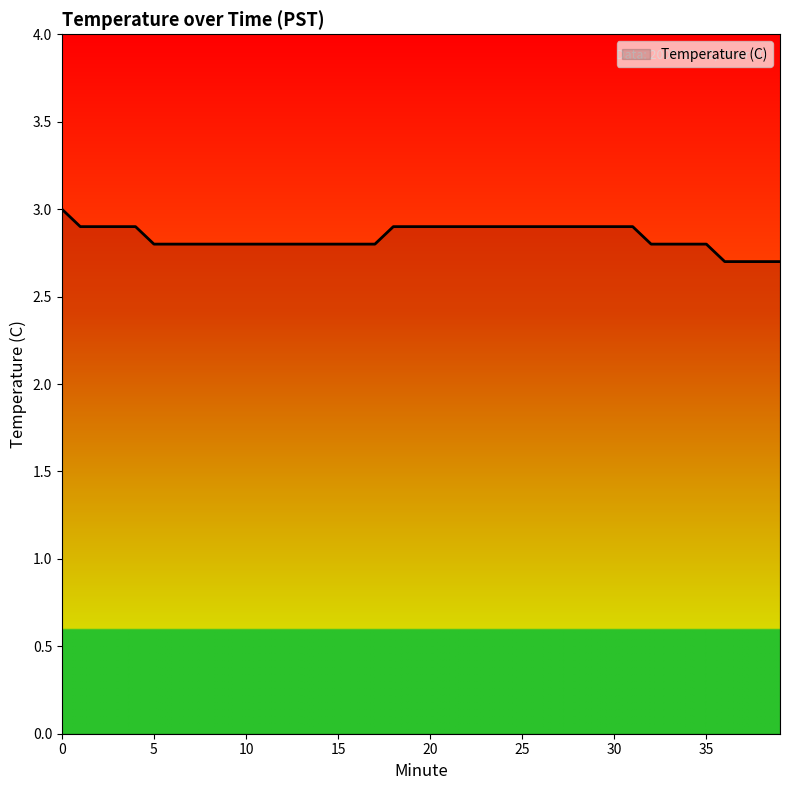

What is the greatest value displayed?

3.0